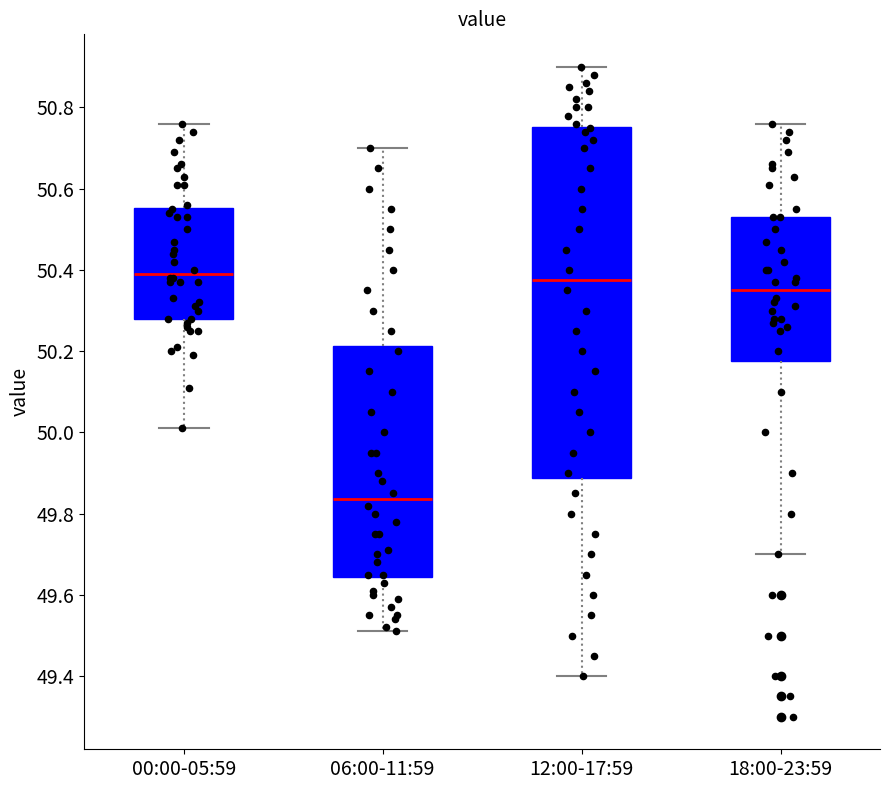

Reading left to right, read every box against the y-axis: the position of its median line, the range the box covers, and the ends of its whiskers. The values are not printed on the chart, so give them approximately, as read against the axis.

00:00-05:59: median 50.40, box 50.28 to 50.56, whiskers 50.02 to 50.76
06:00-11:59: median 49.84, box 49.64 to 50.22, whiskers 49.52 to 50.70
12:00-17:59: median 50.38, box 49.88 to 50.76, whiskers 49.40 to 50.90
18:00-23:59: median 50.36, box 50.18 to 50.54, whiskers 49.70 to 50.76